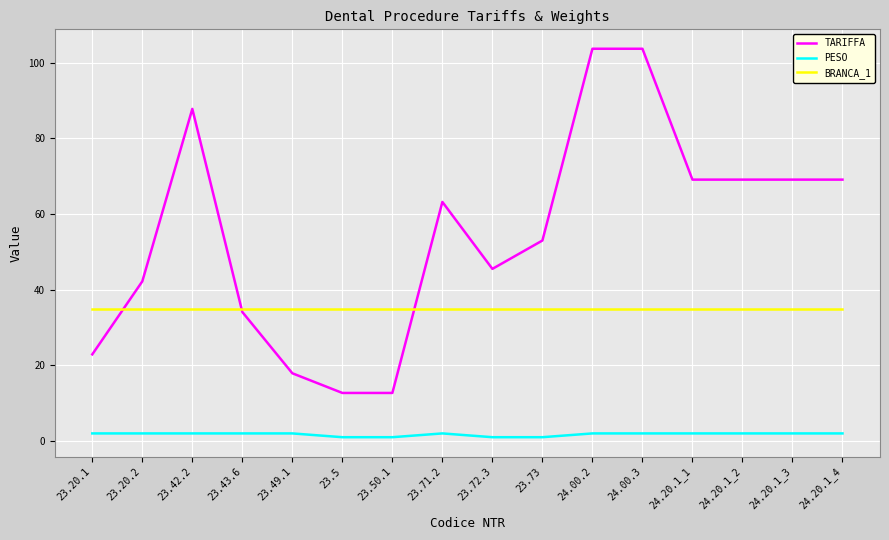

What is the sum of all BRANCA_1 values?

560.0